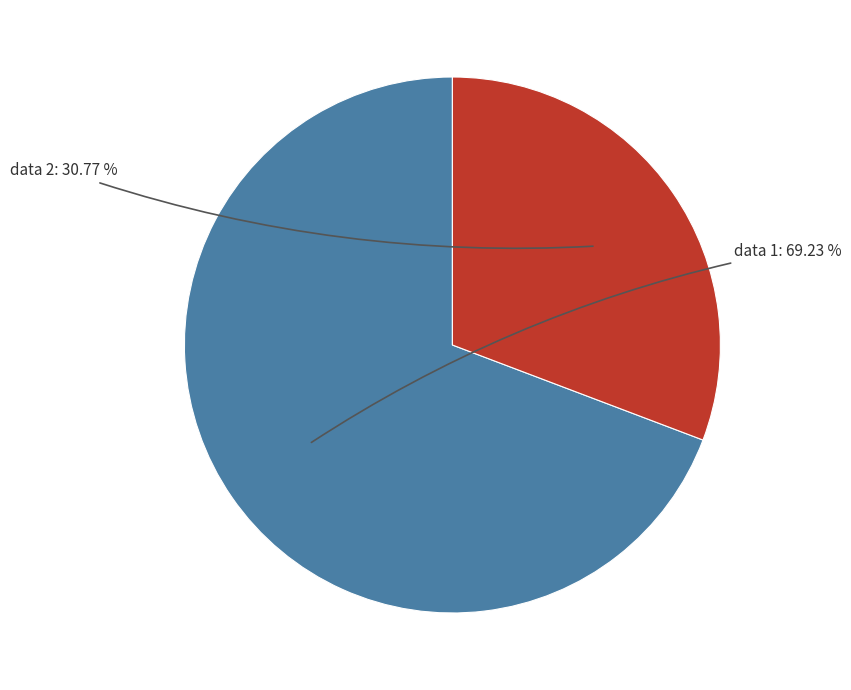

Which category accounts for the majority?

data 1